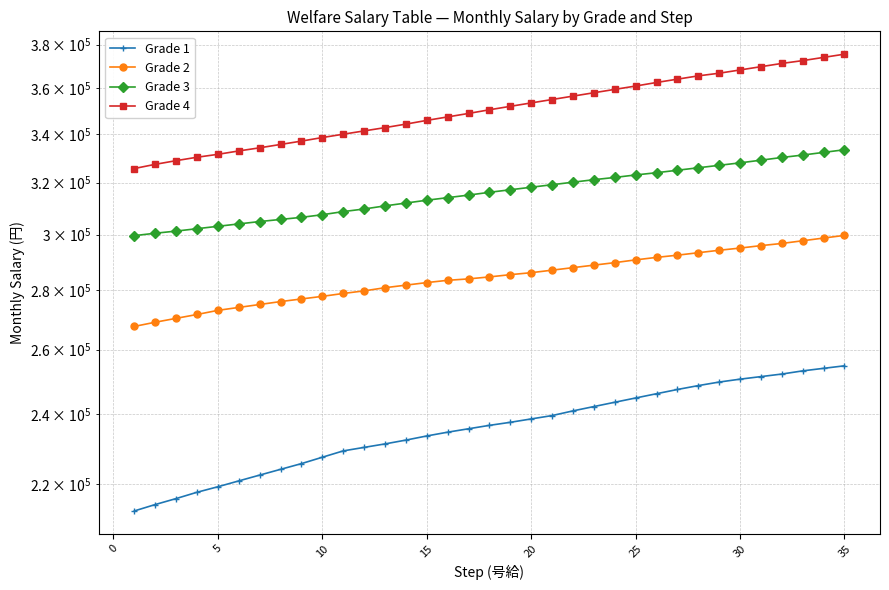

At how many categories does at least one series exceed 367750?

6